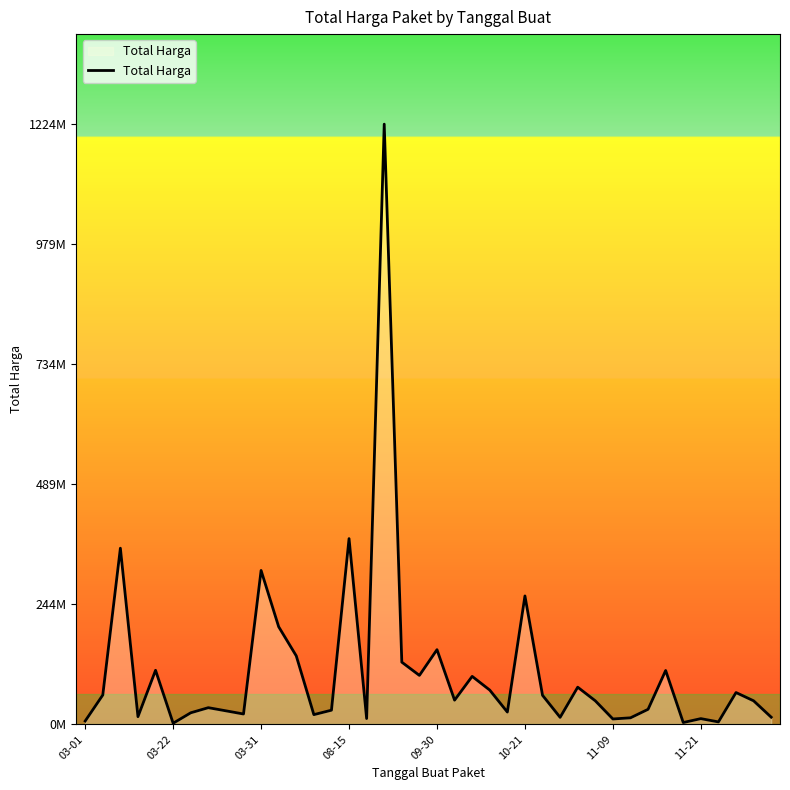

What is the value of the 1st point from the left?

6936000